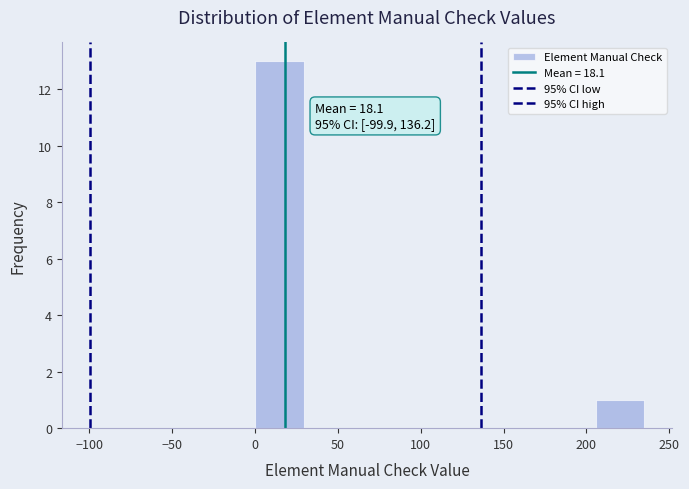

Which range on the x-axis has the tallest bar?

0 to 30